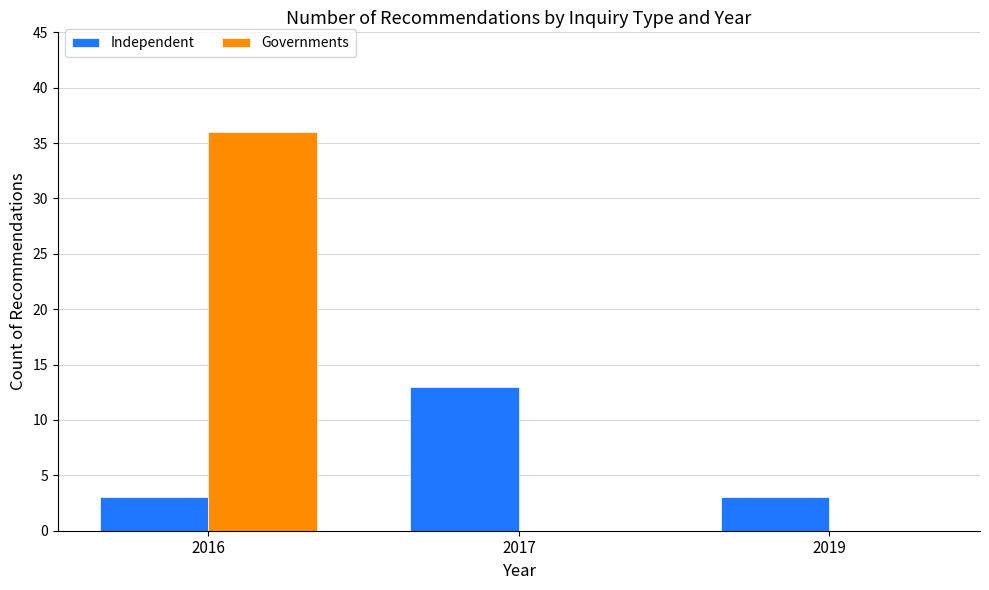

Is the value of Governments at 2019 greater than the value of Independent at 2019?

No